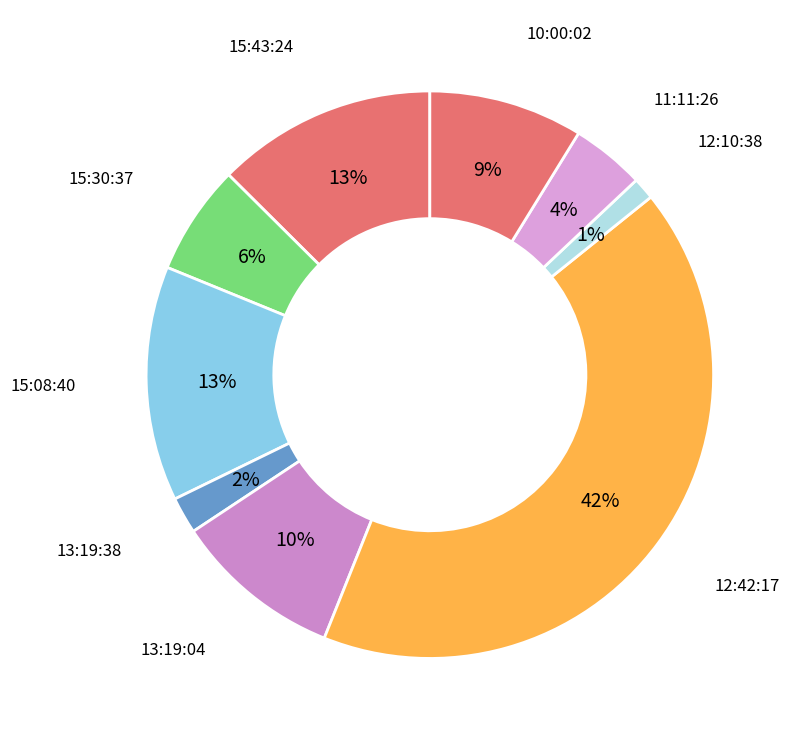

To the nearest percent, what is the difference between the largest and smallest slice percentages?

41%